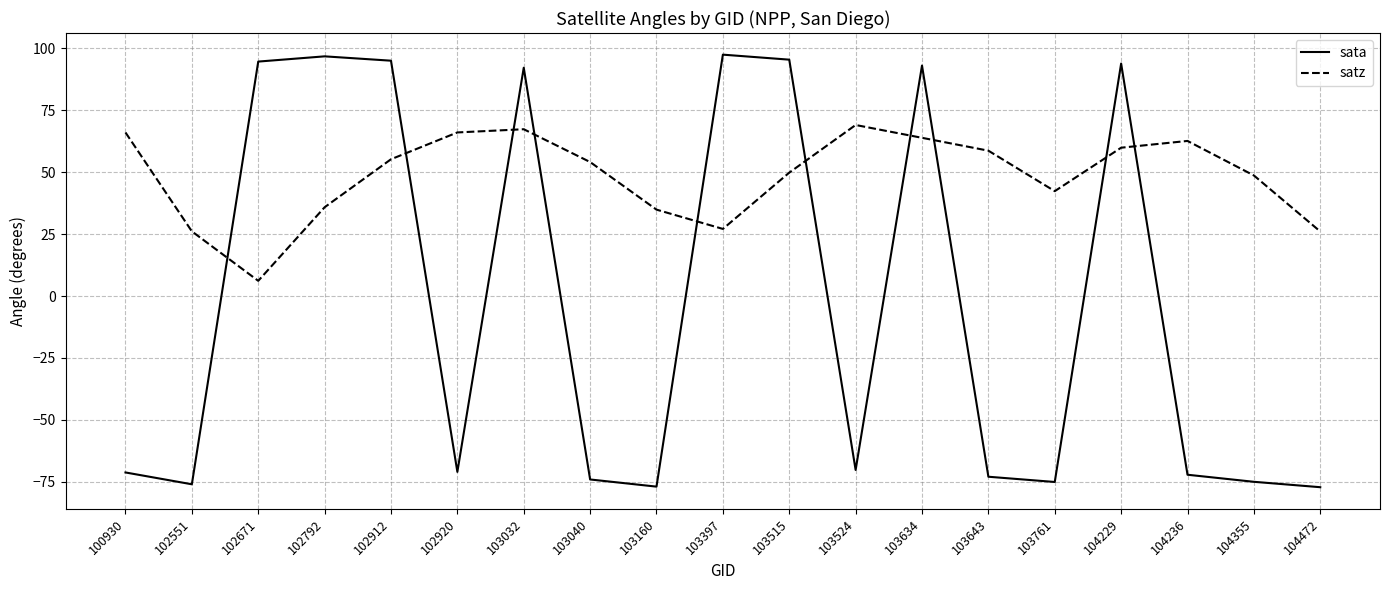

Which series has the largest range (max minus min)?

sata